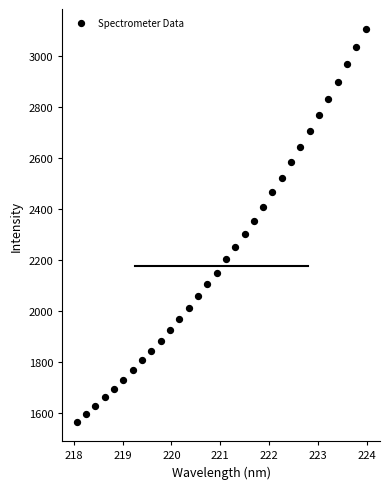

What is the range of X values (max minus min)?

5.9